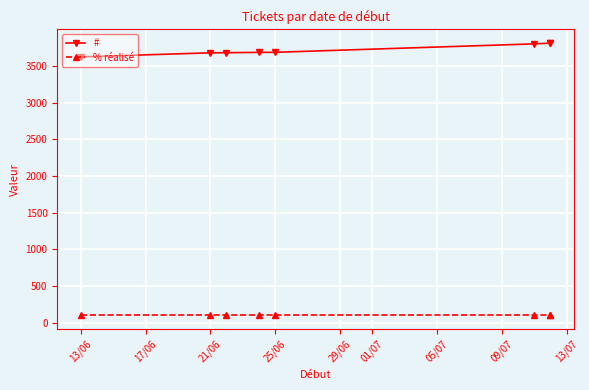

What is the approximate value of # at 25/06, to the nearest 10?

3680